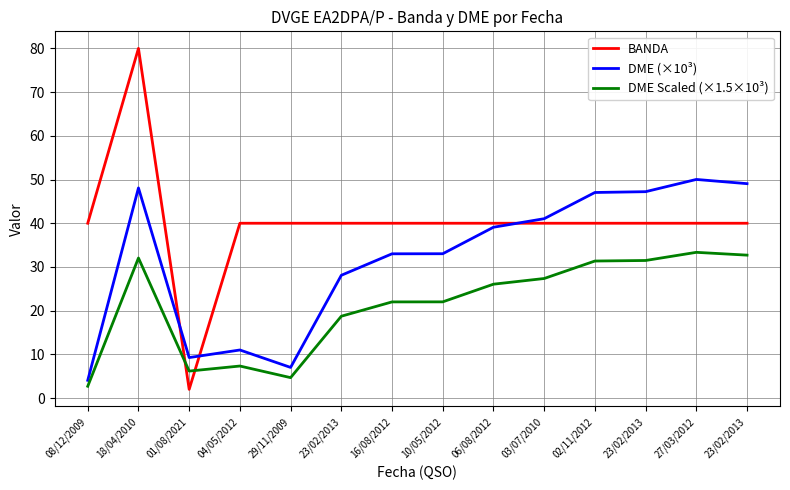

What is the difference between the highest and lowest values at 04/05/2012?

32.7